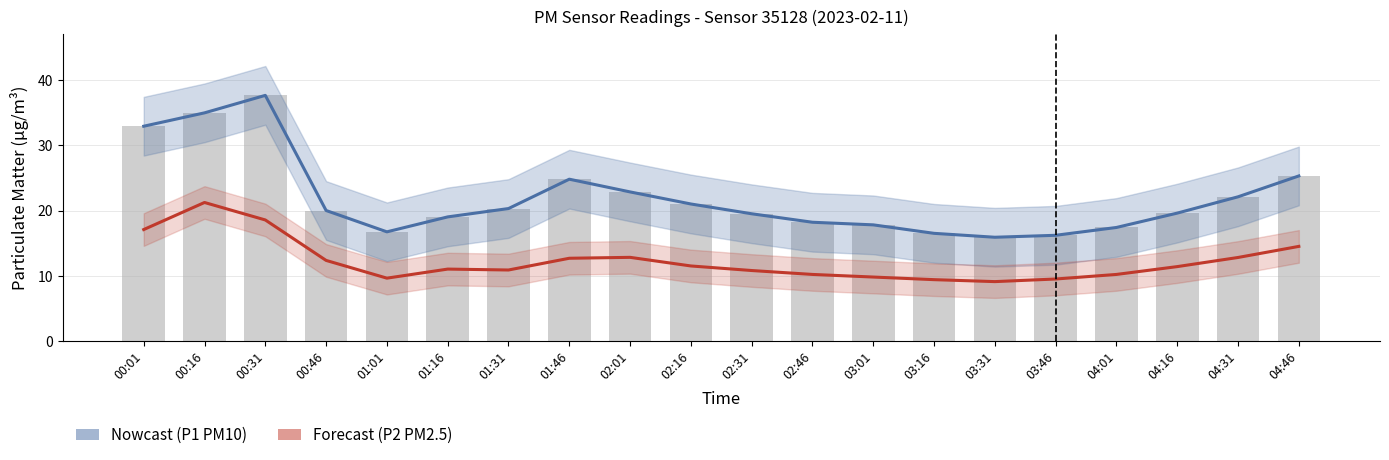

At which label is P1 (PM10) closest to 26?

04:46